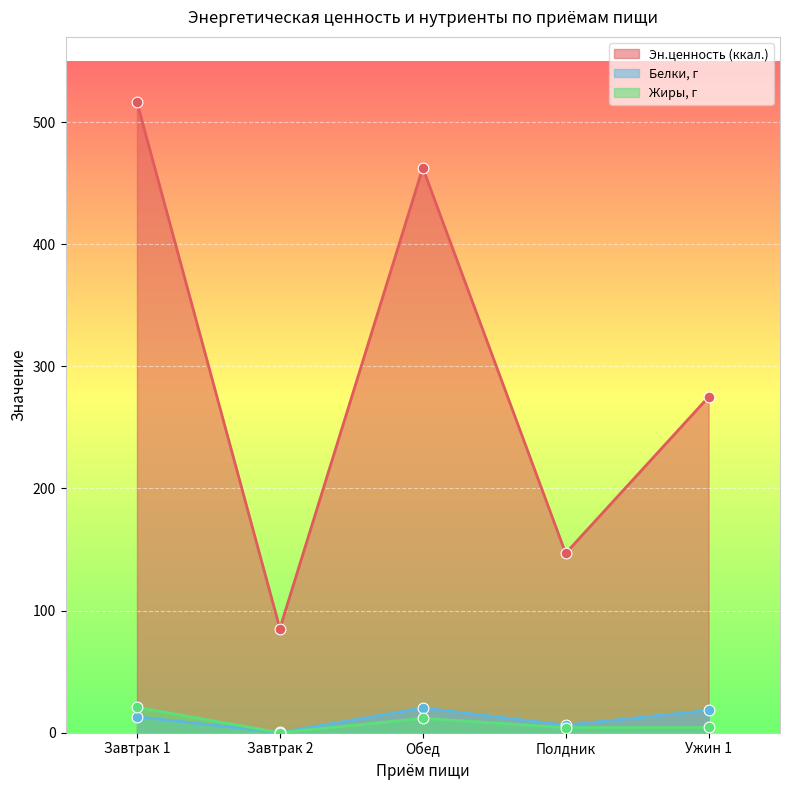

At which category is the sum across all series the highest?

Завтрак 1